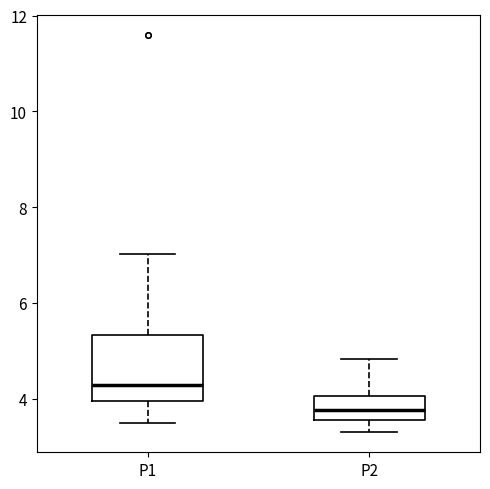

Reading left to right, transcribe this box plot: for each box, give where its median line is, the range the box spans, and where its two whiskers end, as read against the y-axis. The values are not printed on the chart, so give them approximately, as read against the axis.

P1: median 4.2, box 4.0 to 5.4, whiskers 3.6 to 7.0
P2: median 3.8, box 3.6 to 4.0, whiskers 3.4 to 4.8